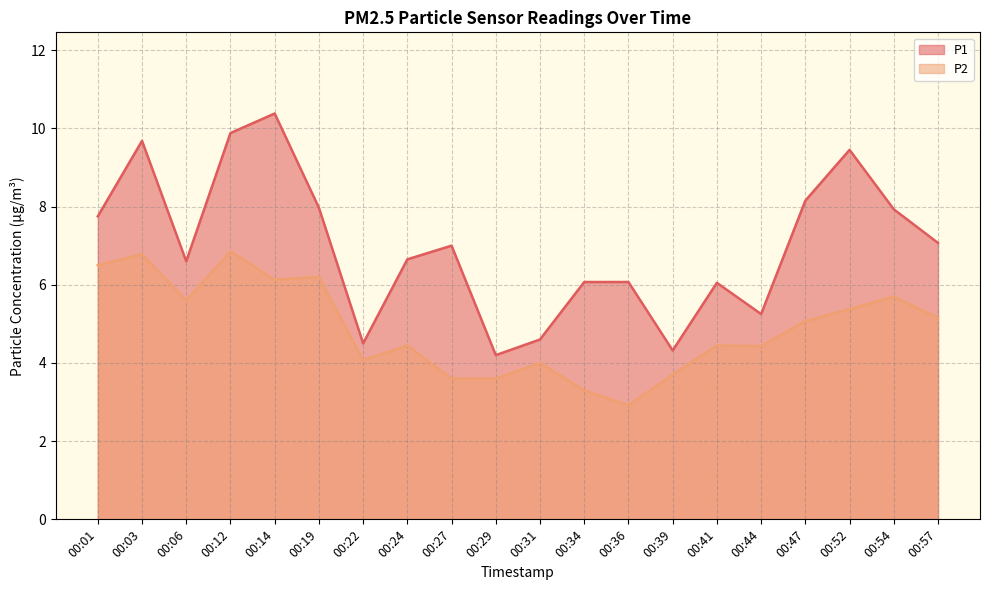

Reading left to right, transcribe all the data shown in this chart.

P1: 00:01=7.8	00:03=9.7	00:06=6.6	00:12=9.9	00:14=10.4	00:19=8.0	00:22=4.5	00:24=6.7	00:27=7.0	00:29=4.2	00:31=4.6	00:34=6.1	00:36=6.1	00:39=4.3	00:41=6.0	00:44=5.2	00:47=8.2	00:52=9.4	00:54=7.9	00:57=7.1
P2: 00:01=6.5	00:03=6.8	00:06=5.6	00:12=6.8	00:14=6.1	00:19=6.2	00:22=4.1	00:24=4.5	00:27=3.6	00:29=3.6	00:31=4.0	00:34=3.3	00:36=2.9	00:39=3.7	00:41=4.5	00:44=4.4	00:47=5.1	00:52=5.4	00:54=5.7	00:57=5.2